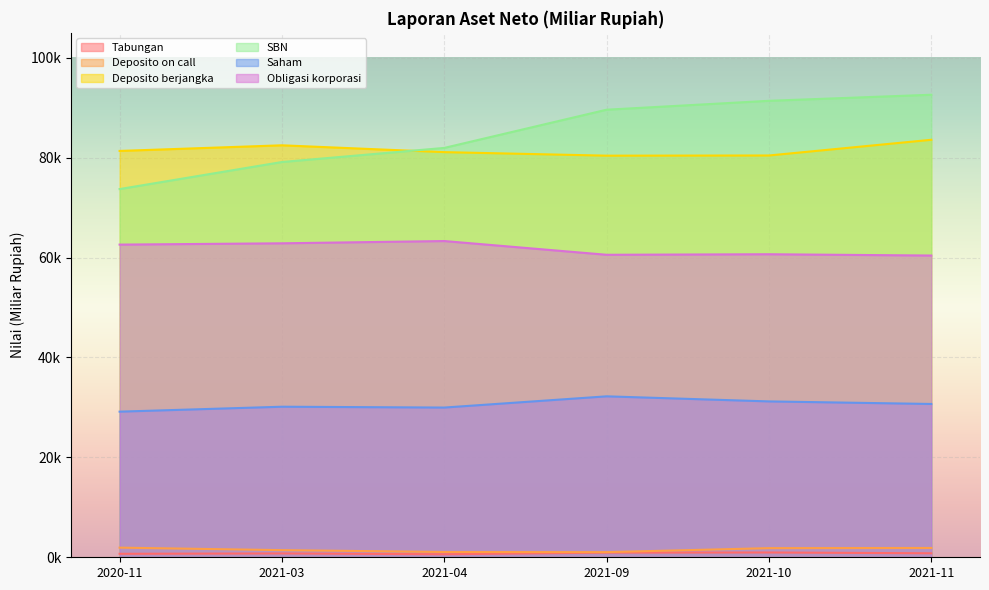

At which label does SBN first exceed 89613?

2021-09